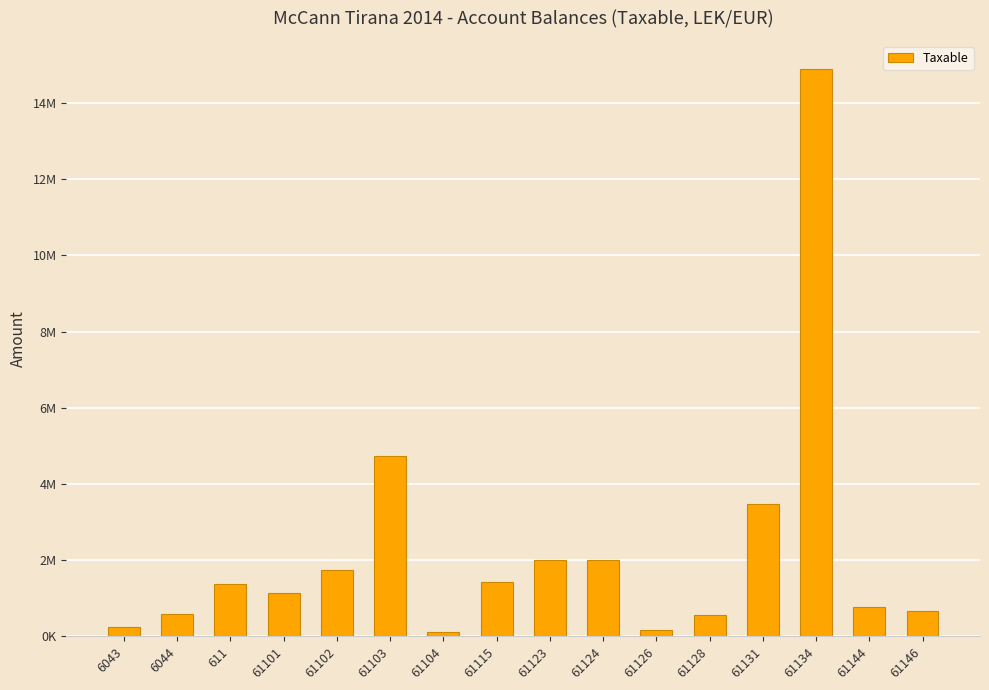

Reading left to right, extract all data points from this chart.

6043=250227.1	6044=575296.9	611=1366068.5	61101=1149043.7	61102=1735151.5	61103=4731146.9	61104=105900.0	61115=1434003.2	61123=2010362.2	61124=1991862.2	61126=163090.0	61128=567460.5	61131=3465988.5	61134=14887859.8	61144=779642.1	61146=666085.5